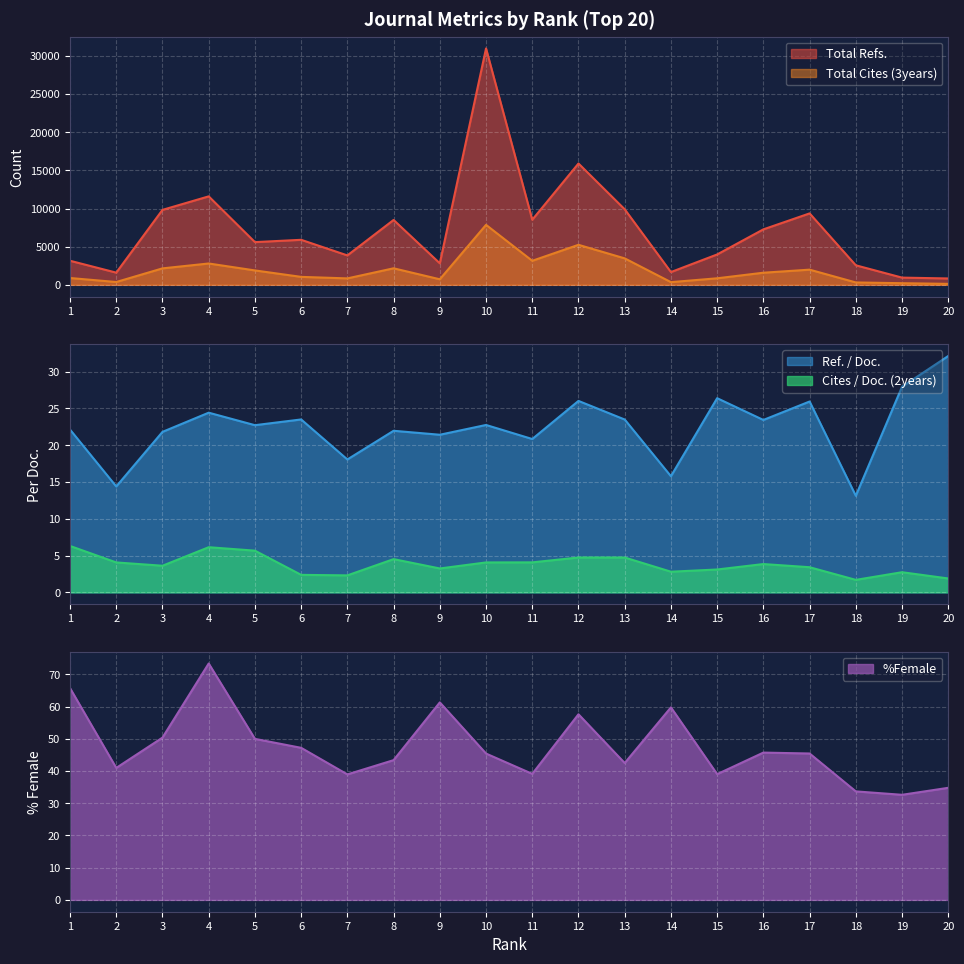

How many interior local peaks does the Total Refs. series have?

6